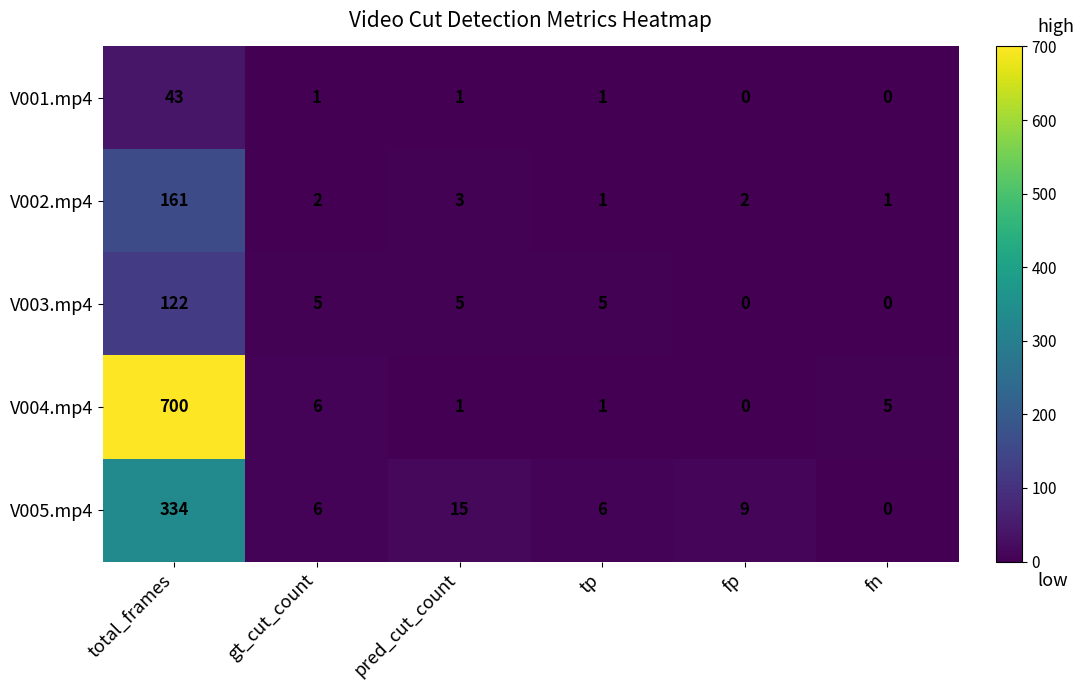

Which series has the largest range (max minus min)?

V004.mp4